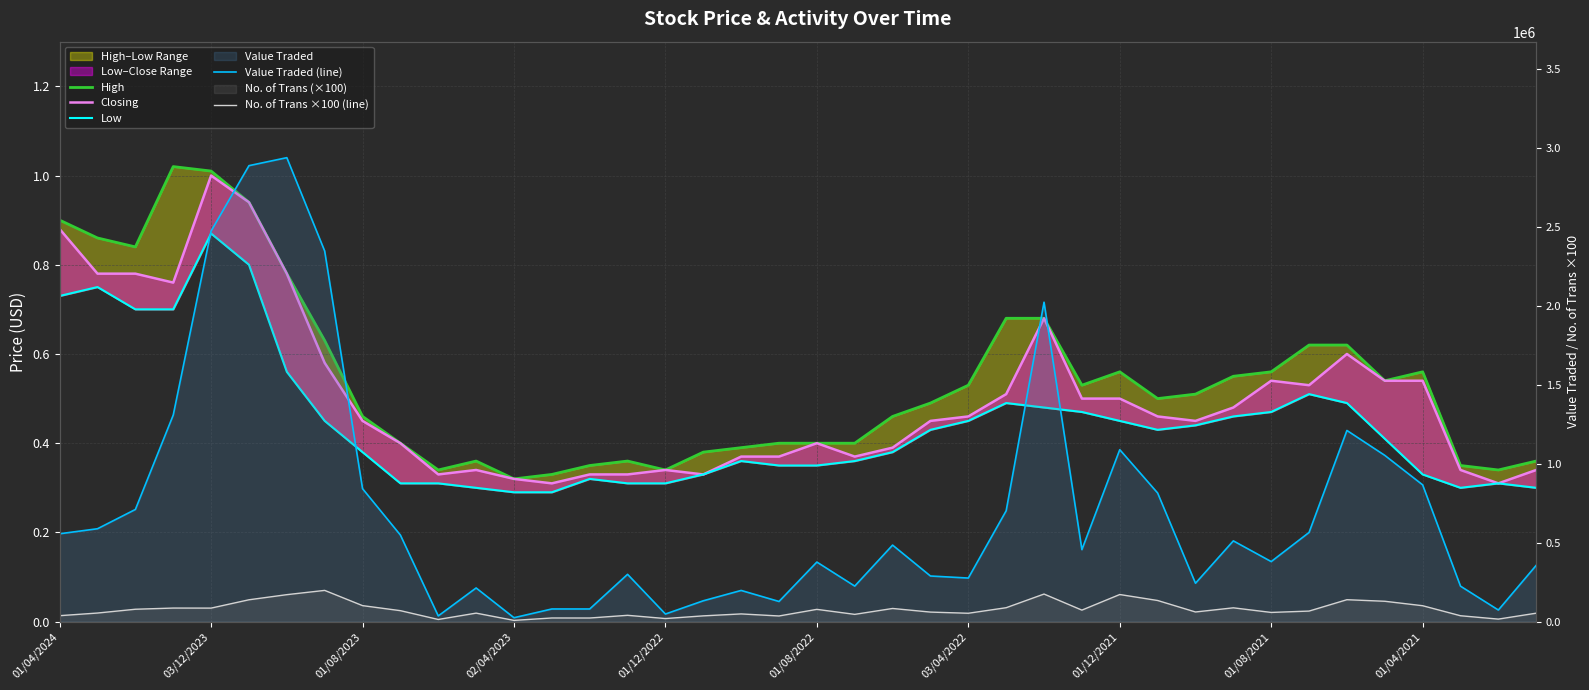

True or false: Low and High cross at least once.

False